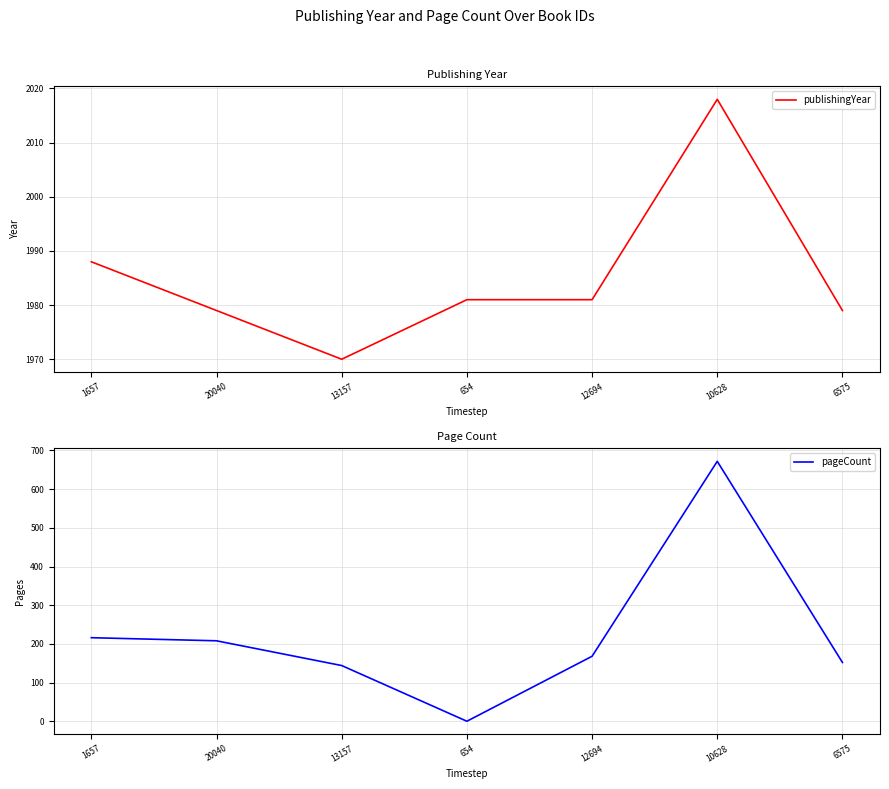

True or false: pageCount and publishingYear intersect in this chart.

False